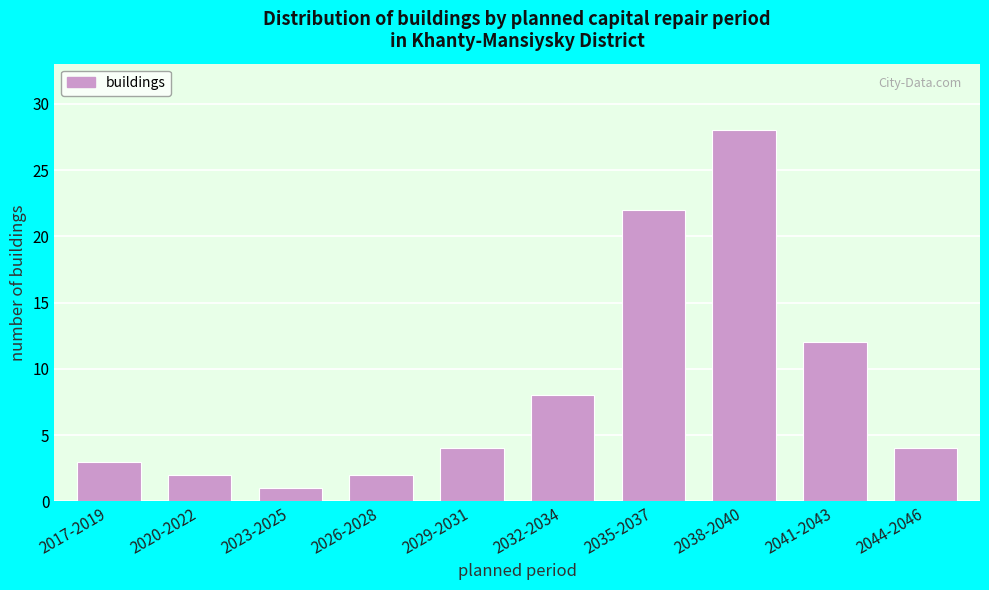

Reading left to right, what are all the values shown in this chart?

2017-2019=3	2020-2022=2	2023-2025=1	2026-2028=2	2029-2031=4	2032-2034=8	2035-2037=22	2038-2040=28	2041-2043=12	2044-2046=4